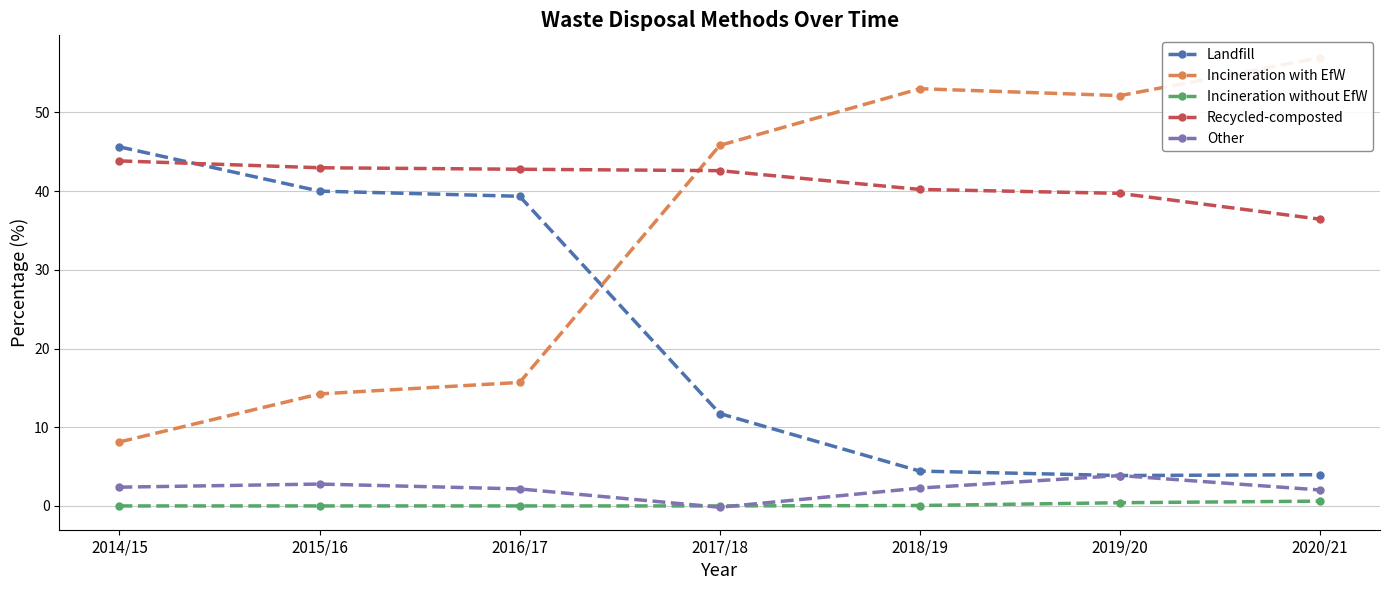

What is the value of the Incineration with EfW point at the 1st from the left?

8.1